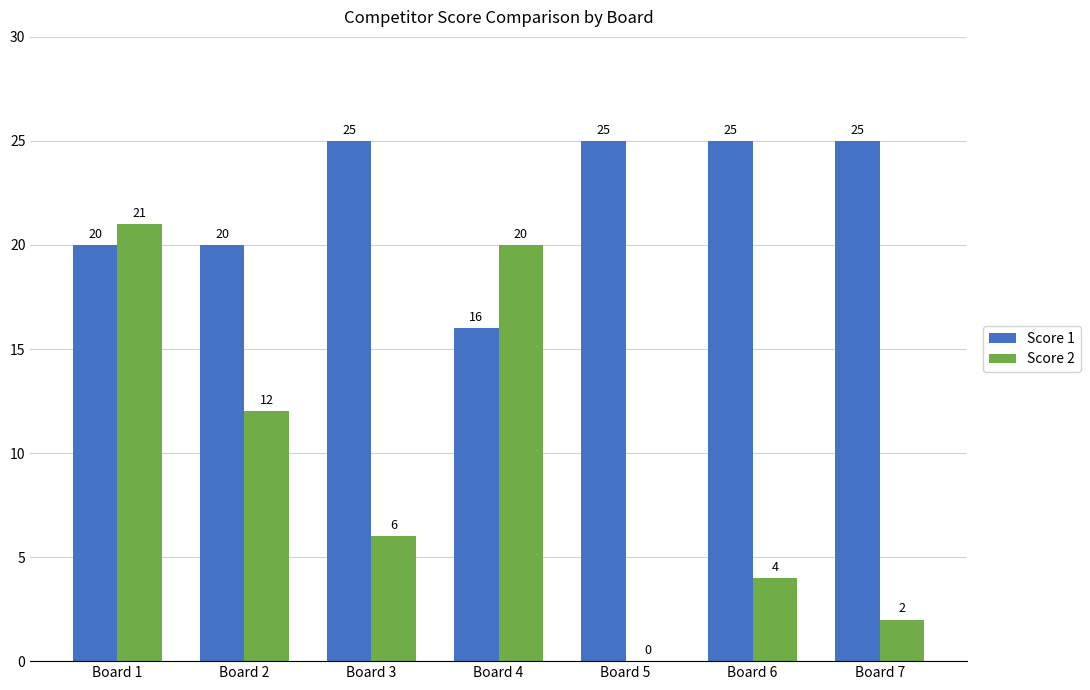

Is it true that Score 2 equals 30 at Board 4?

False